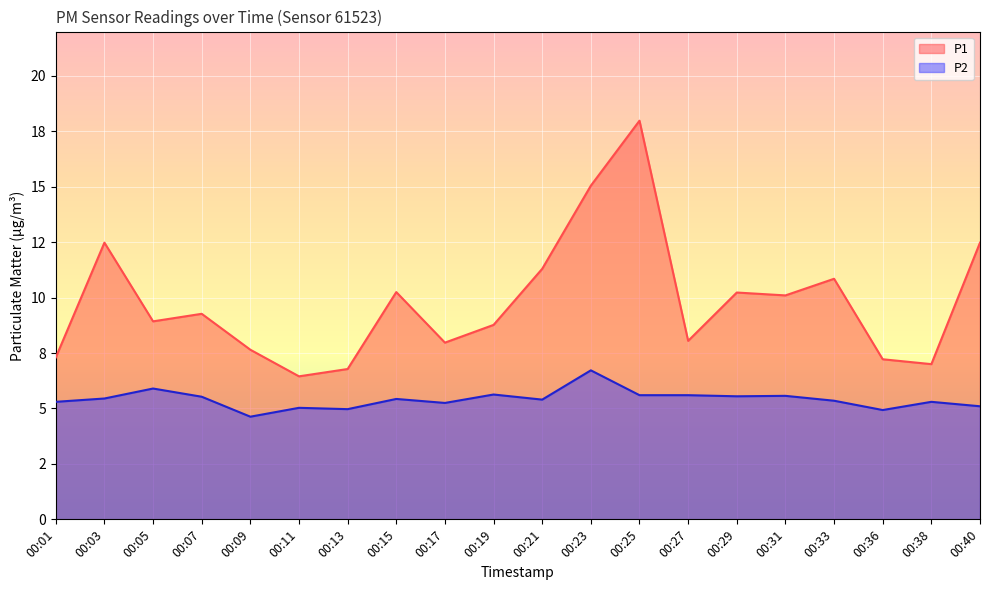

What are all the series names shown in the legend?

P1, P2